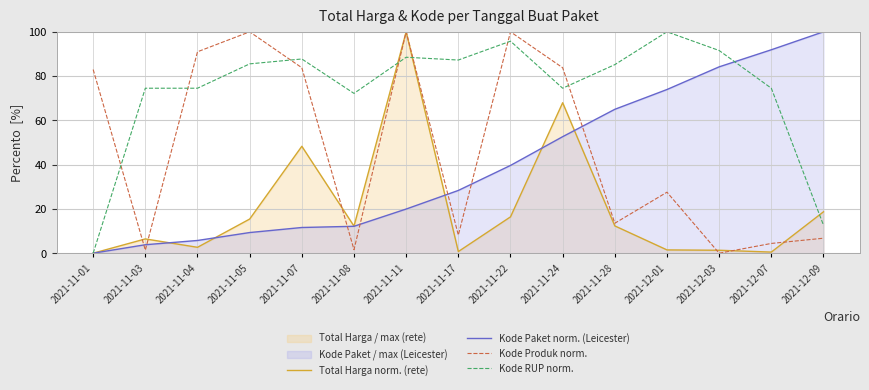

The Kode Produk norm. series shows 27.6 at 2021-12-01. True or false?

True